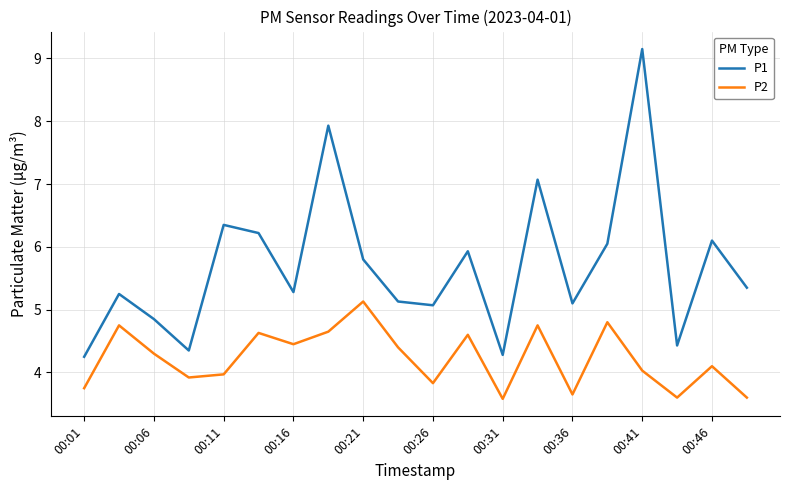

Which series has the largest total across all categories?

P1